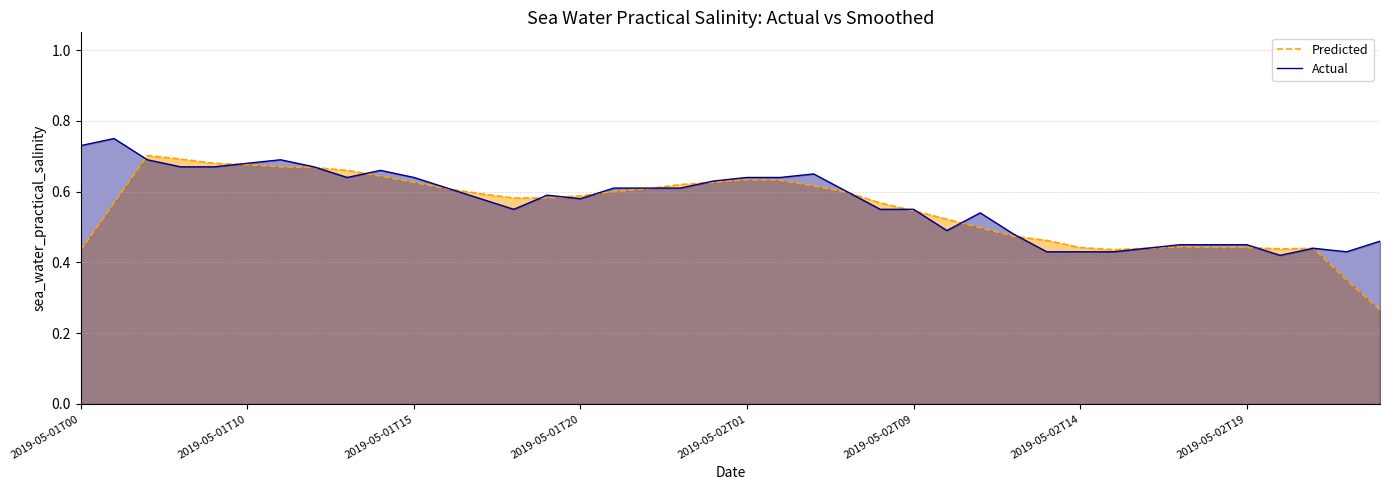

List the series in order of their peak value, lowest first.

Predicted, Actual